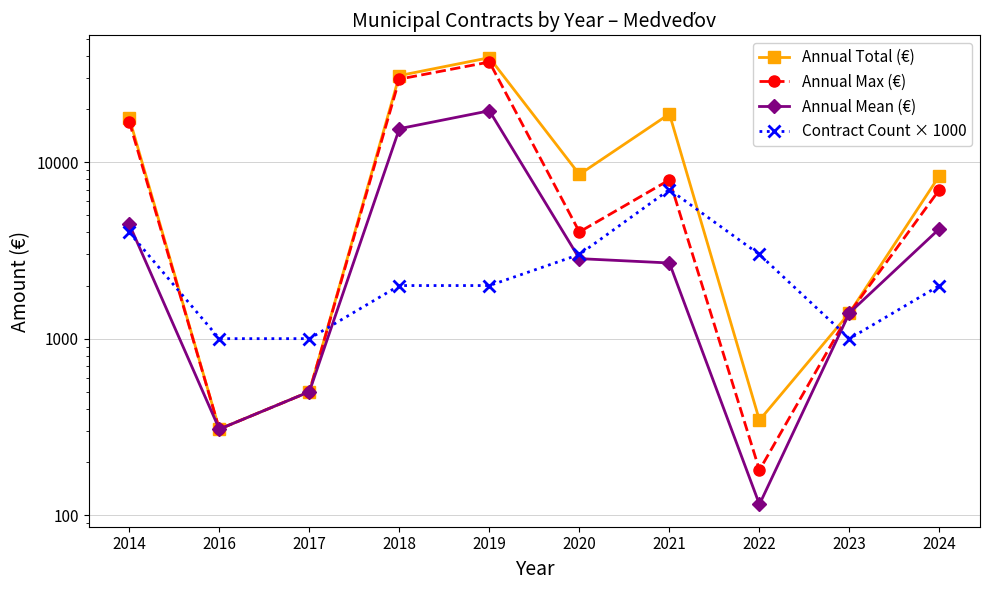

What is the difference between the maximum and minimum values in the Annual Max (€) series?

36820.2